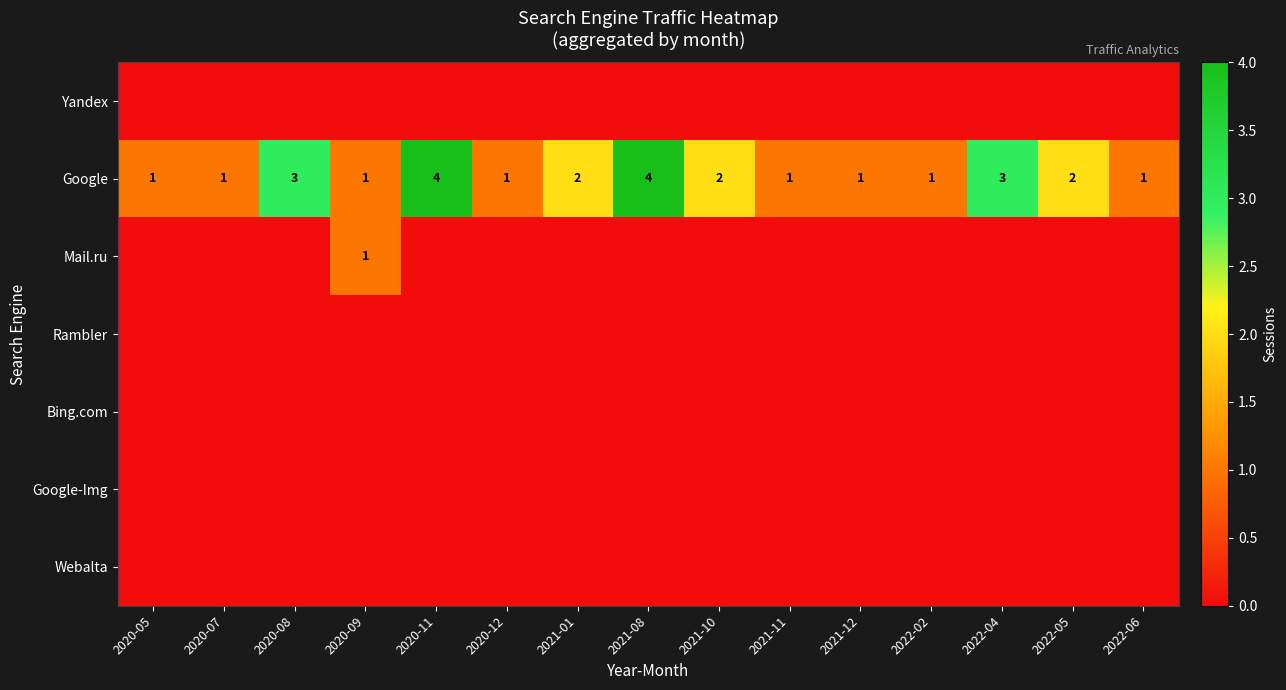

The value of Google at 2020-12 is 1. True or false?

True